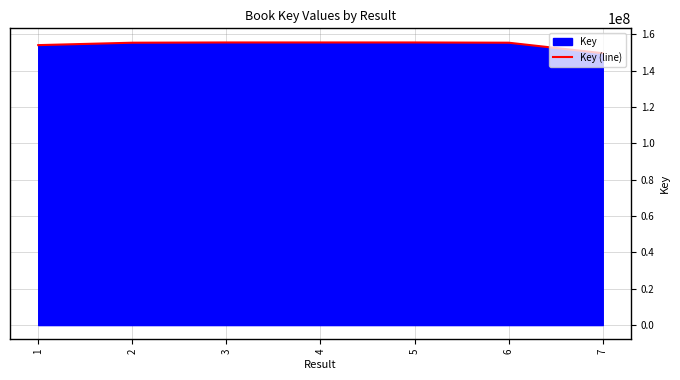

What is the smallest value displayed?

149622766